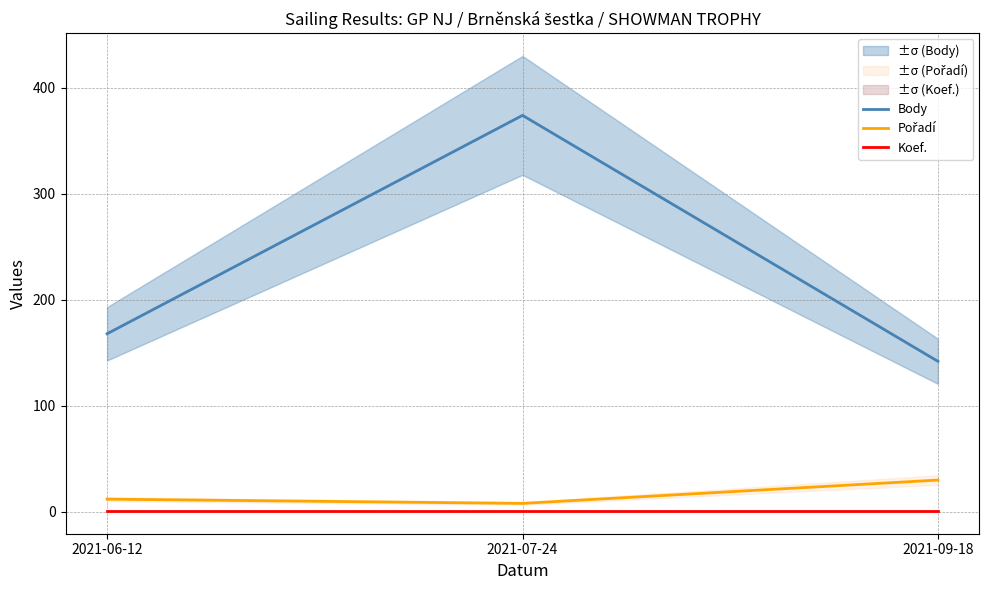

At which category does the chart reach its peak across all series?

2021-07-24